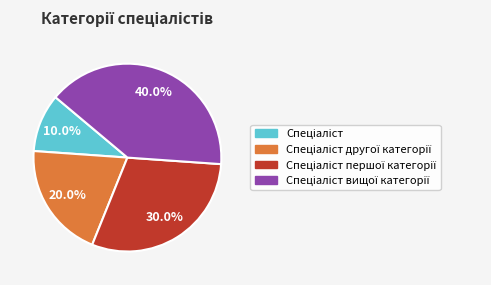

Is there a majority slice in this chart?

No